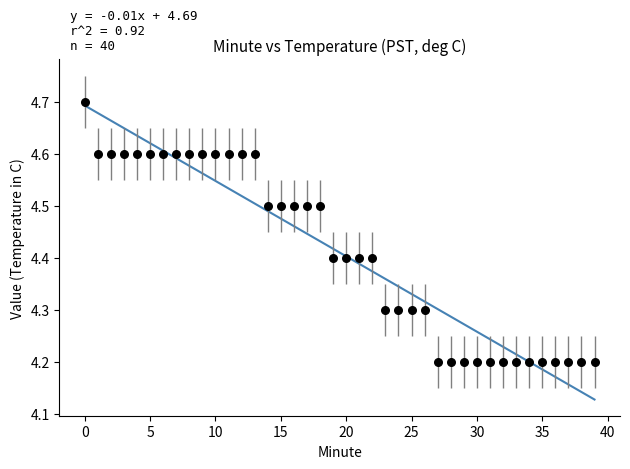

What is the range of Y values (max minus min)?

0.5